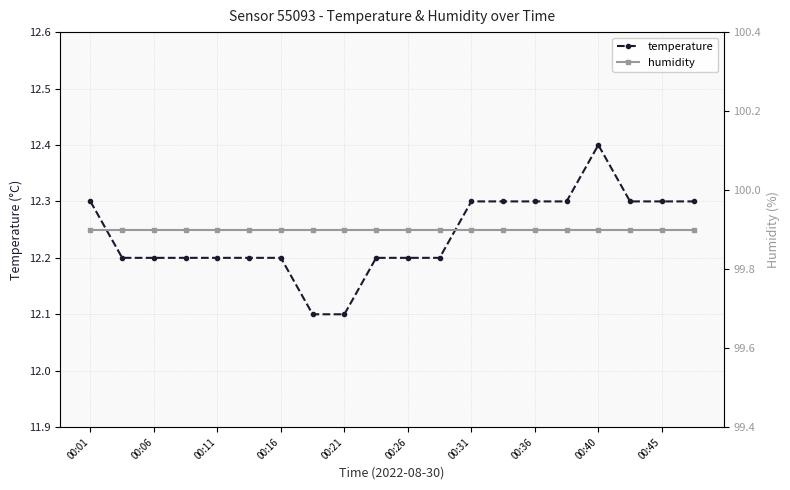

What is the minimum value for temperature?

12.1